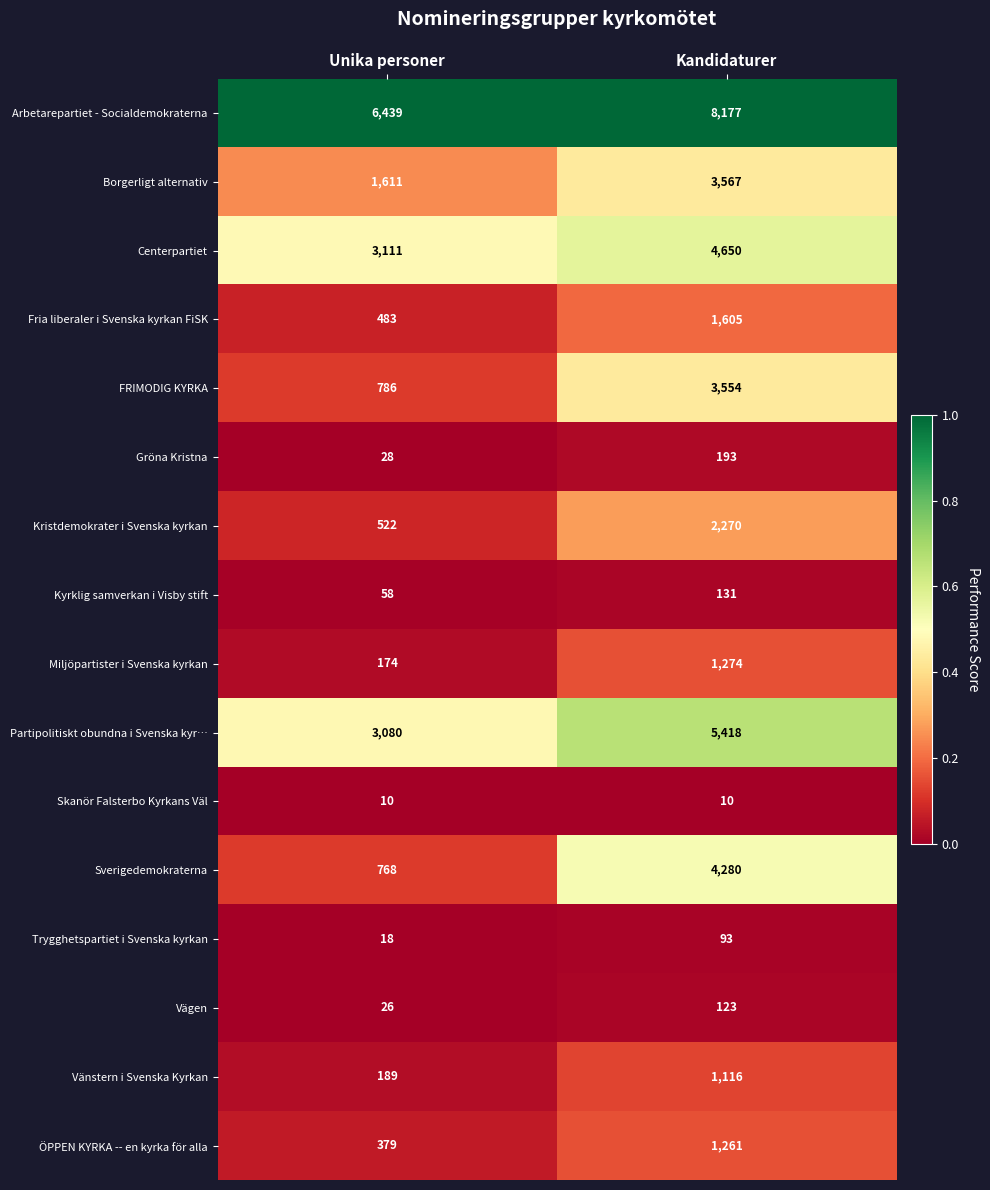

At which label is Kyrklig samverkan i Visby stift closest to 94?

Unika personer